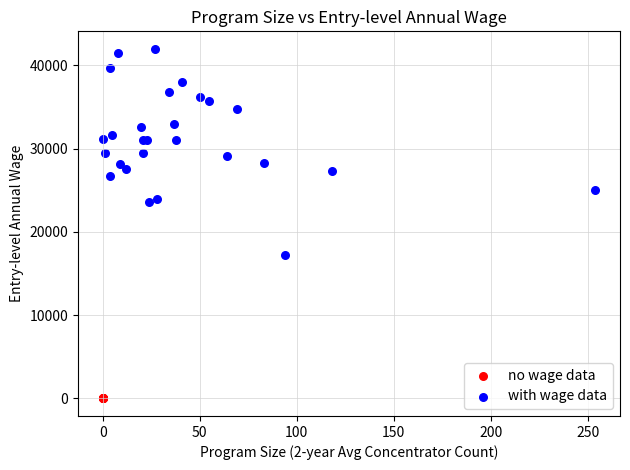

Which series reaches the minimum Y coordinate?

no wage data